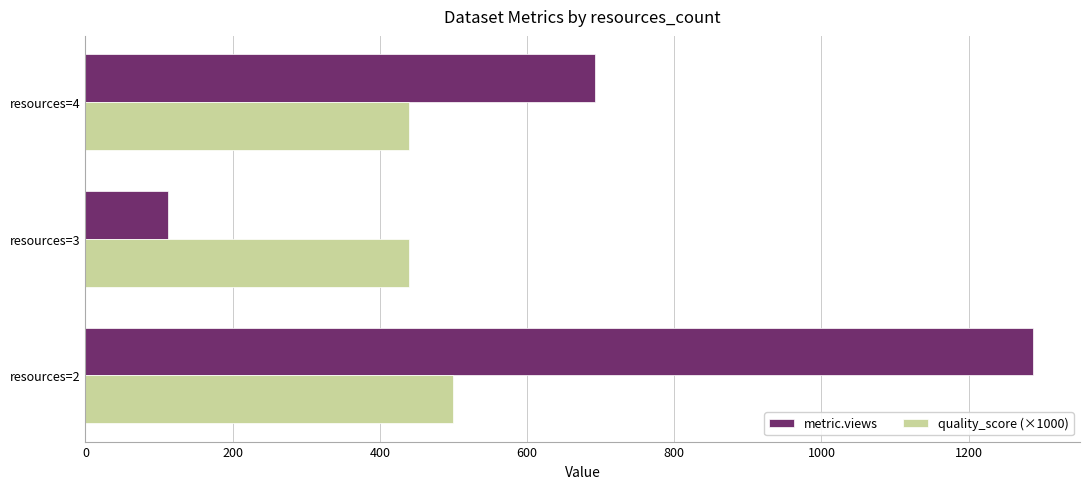

What is the difference between the quality_score (×1000) values at resources=2 and resources=3?

60